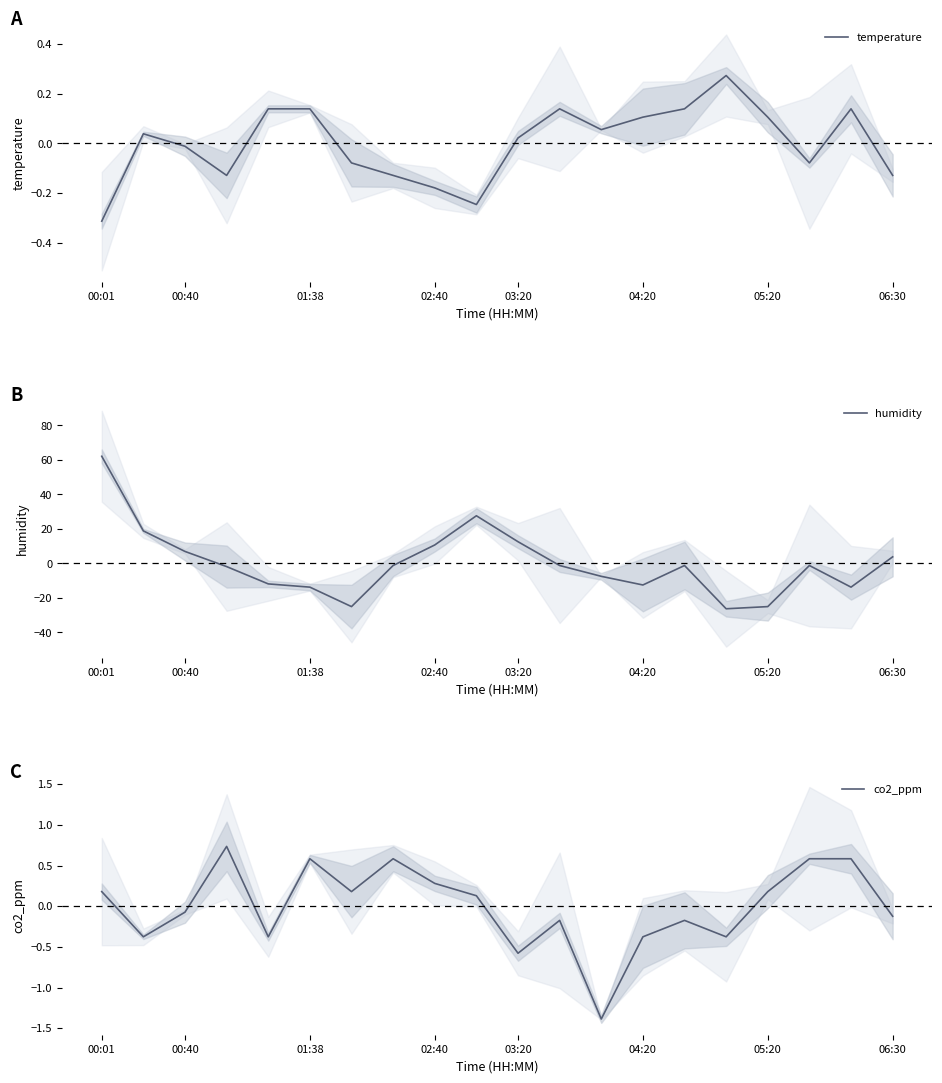

Is it true that humidity equals 6.9 at 00:40?

True